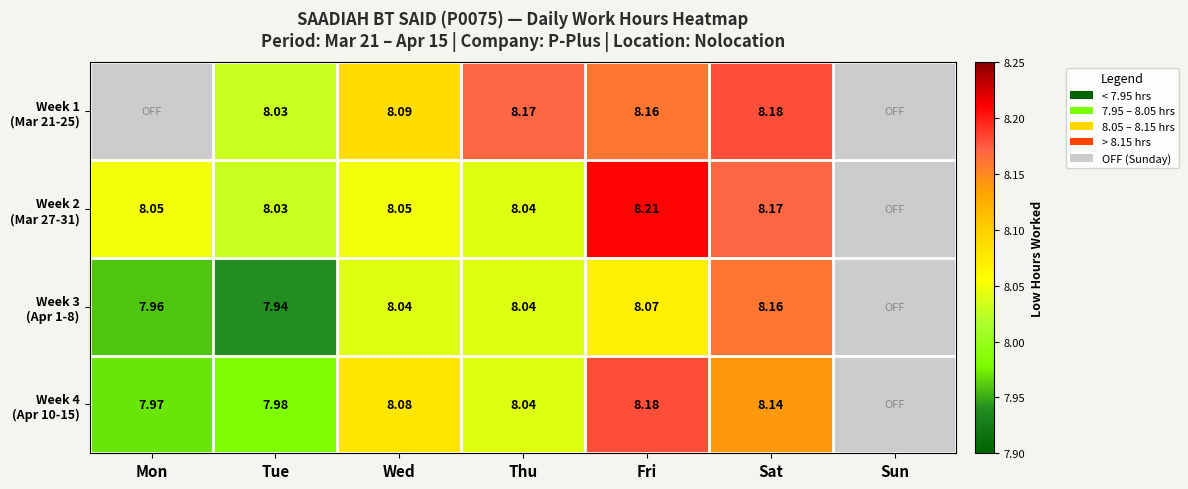

How many values in Week 2 (Mar 27-31) are above zero?

6